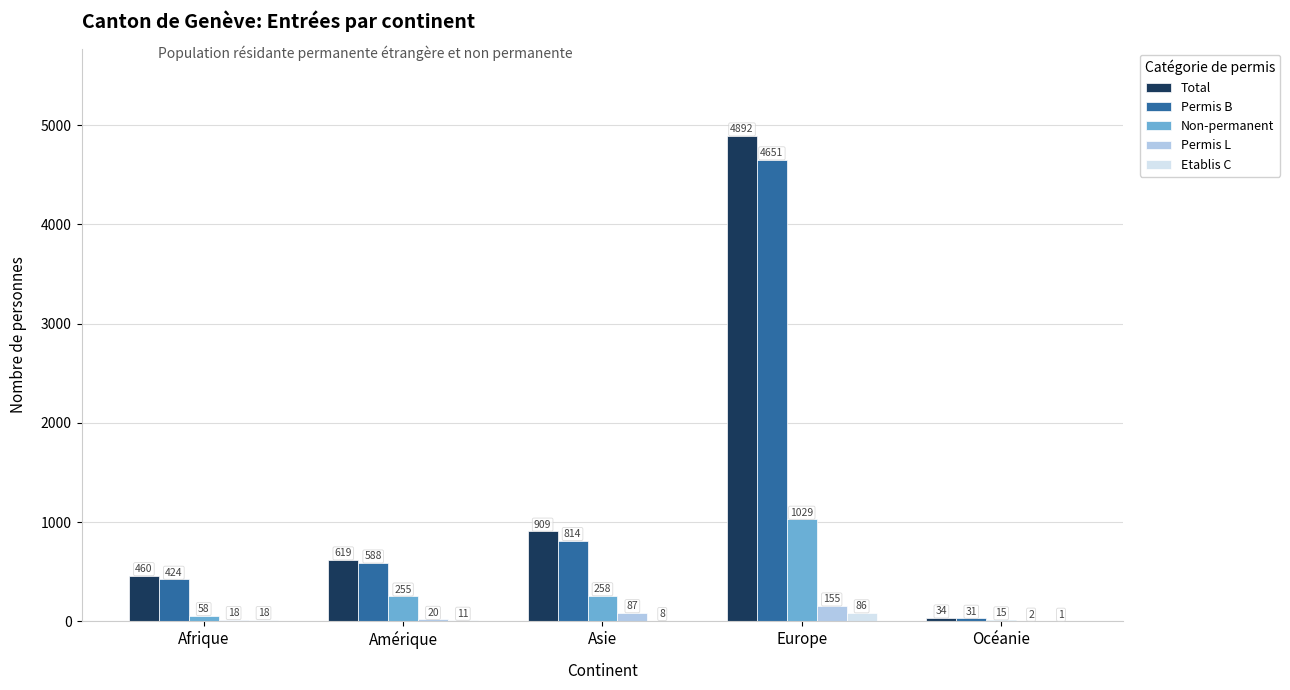

The Permis B series shows 4651 at Europe. True or false?

True